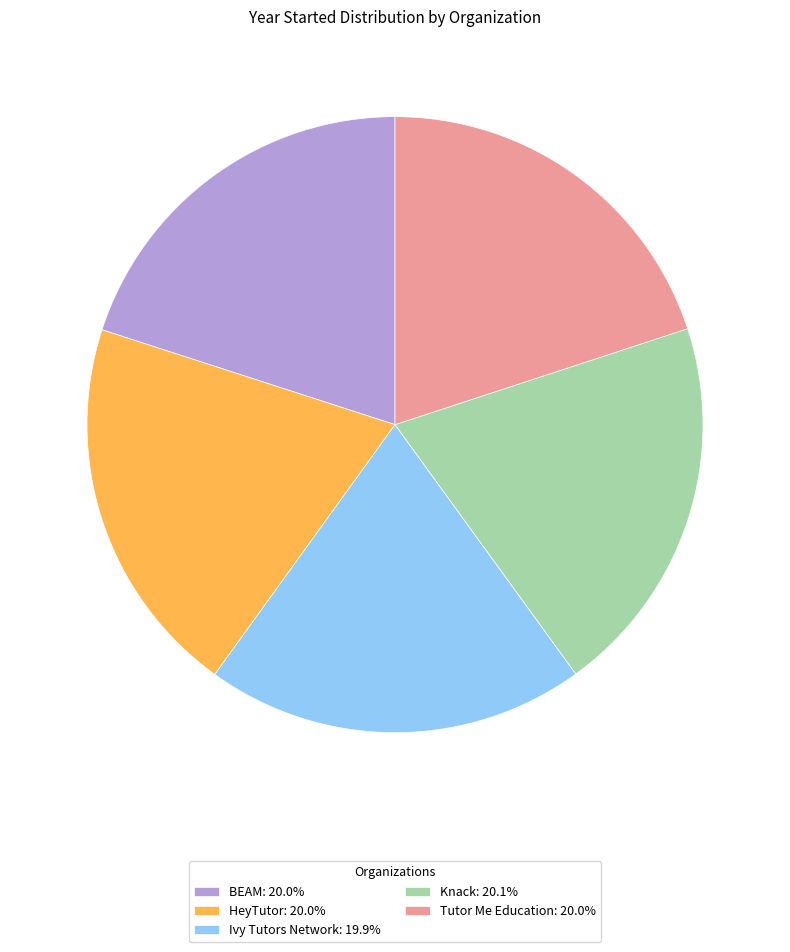

Count the number of slices in the pie.

5